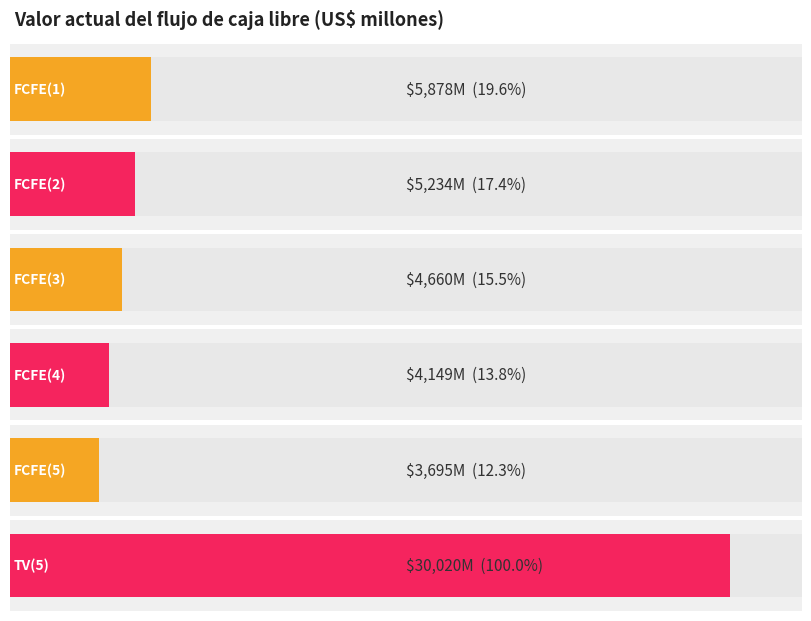

List the labels in order of value, largest first.

TV(5), FCFE(1), FCFE(2), FCFE(3), FCFE(4), FCFE(5)